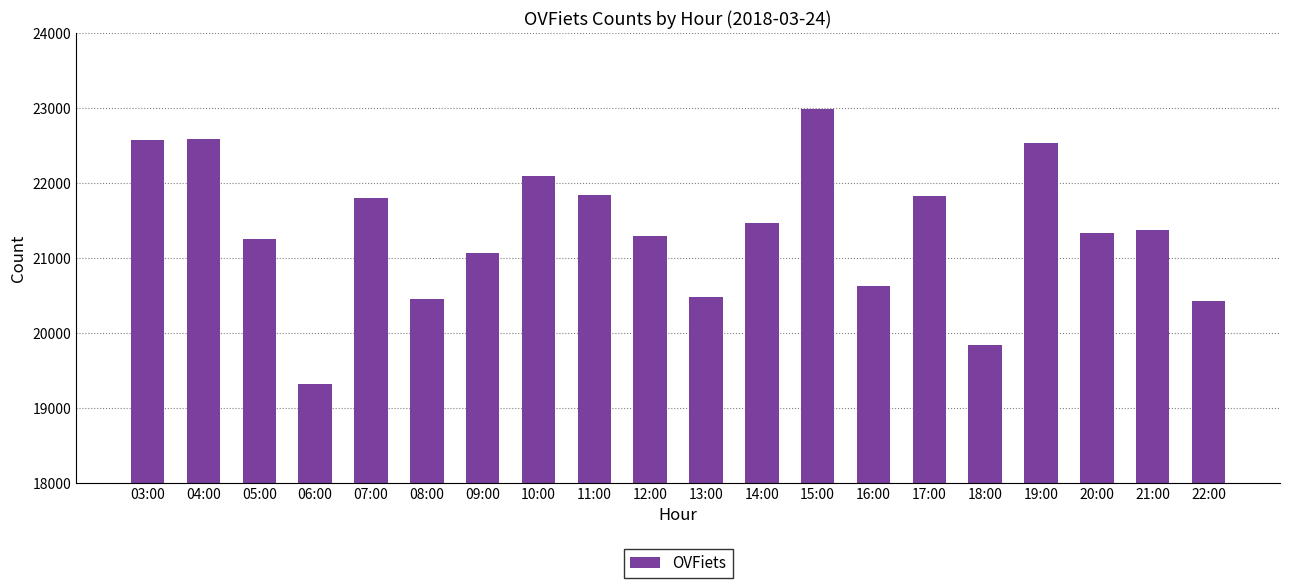

Read the value at 15:00, to the nearest 100.

23000